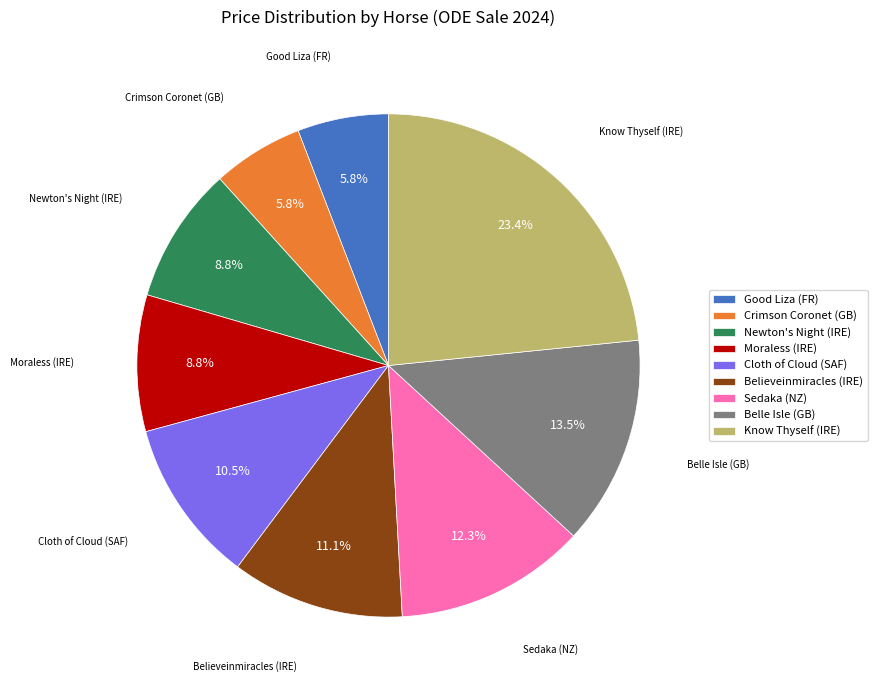

Do Know Thyself (IRE) and Newton's Night (IRE) together represent more than half of the pie?

No